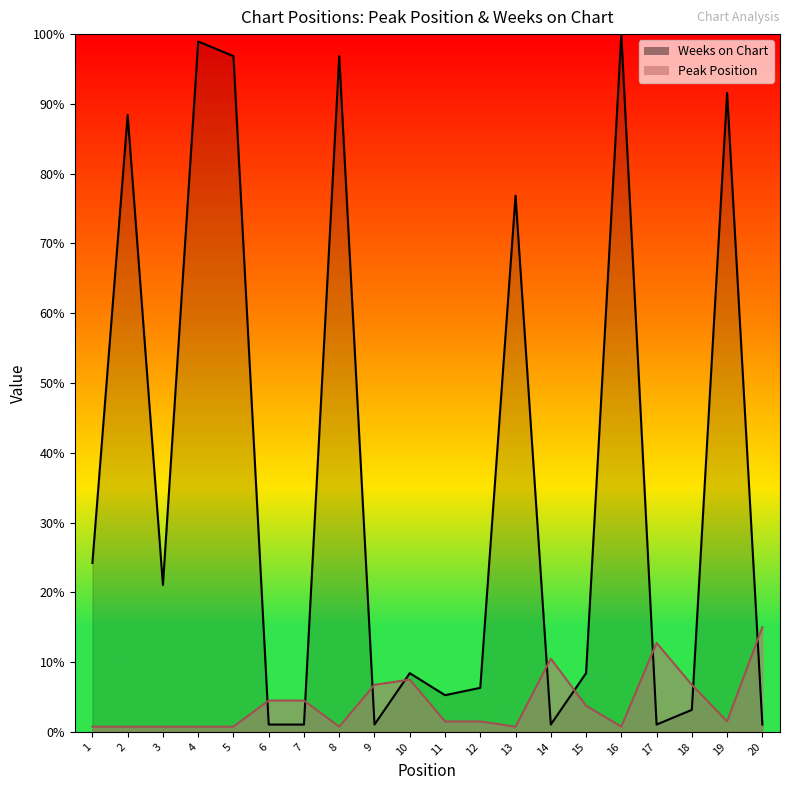

At 1, list the series in order from largest to smallest.

Weeks on Chart, Peak Position